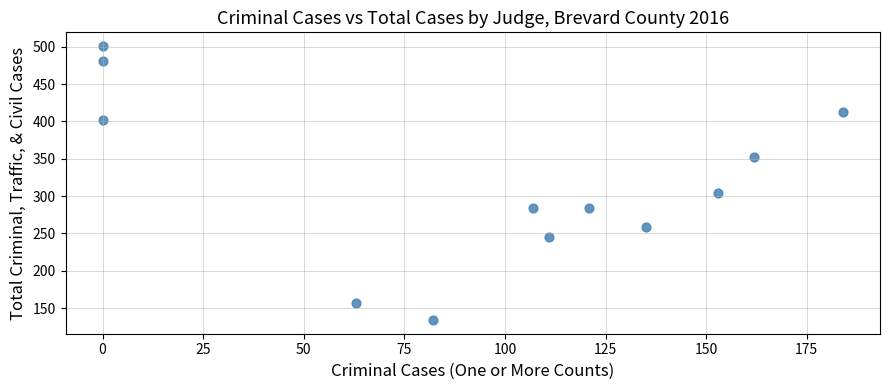

What is the range of Y values (max minus min)?

367